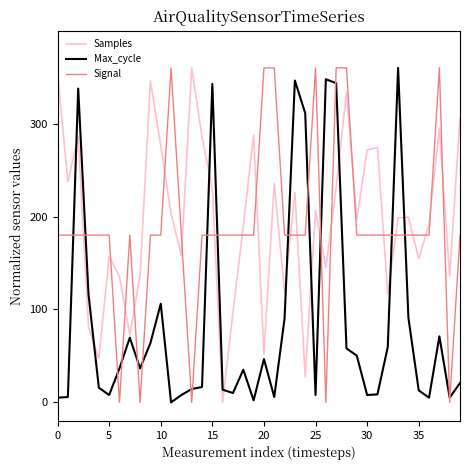

True or false: Signal and Max_cycle intersect in this chart.

True